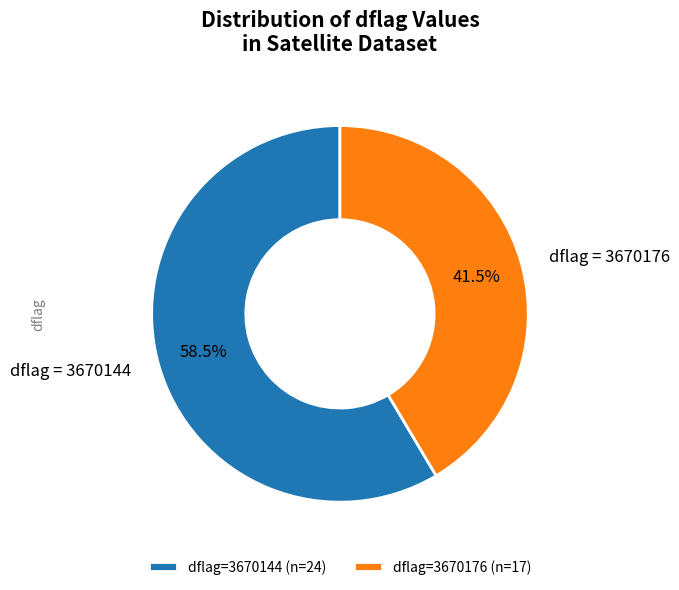

How many slices are in this pie chart?

2